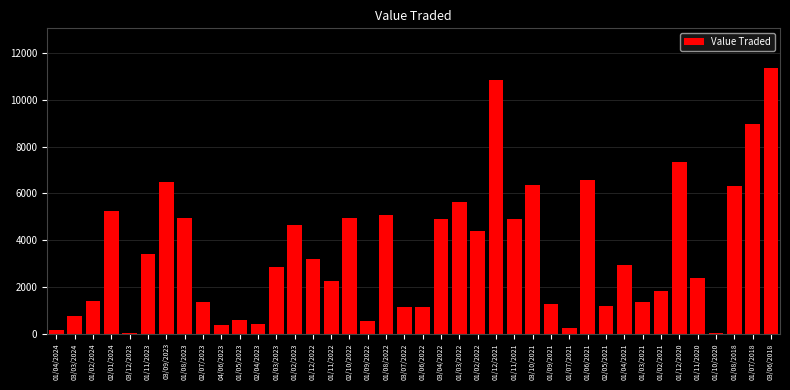

What is the change in value from 02/01/2024 to 03/07/2022?

-4071